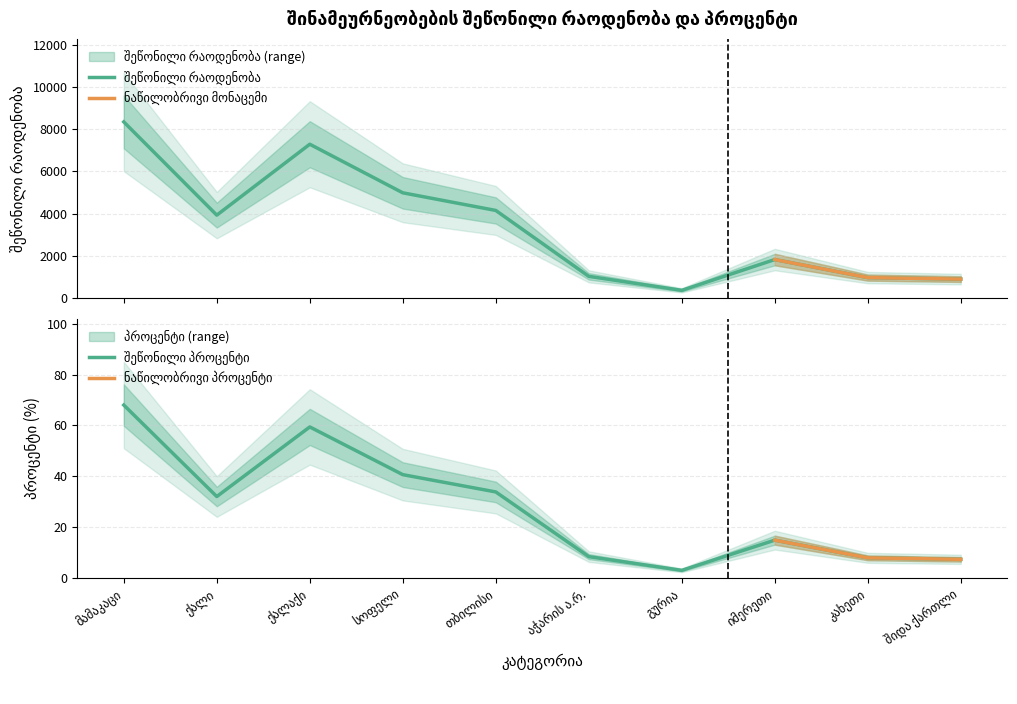

What is the spread (max minus min) of values at აჭარის ა.რ.?

1015.4